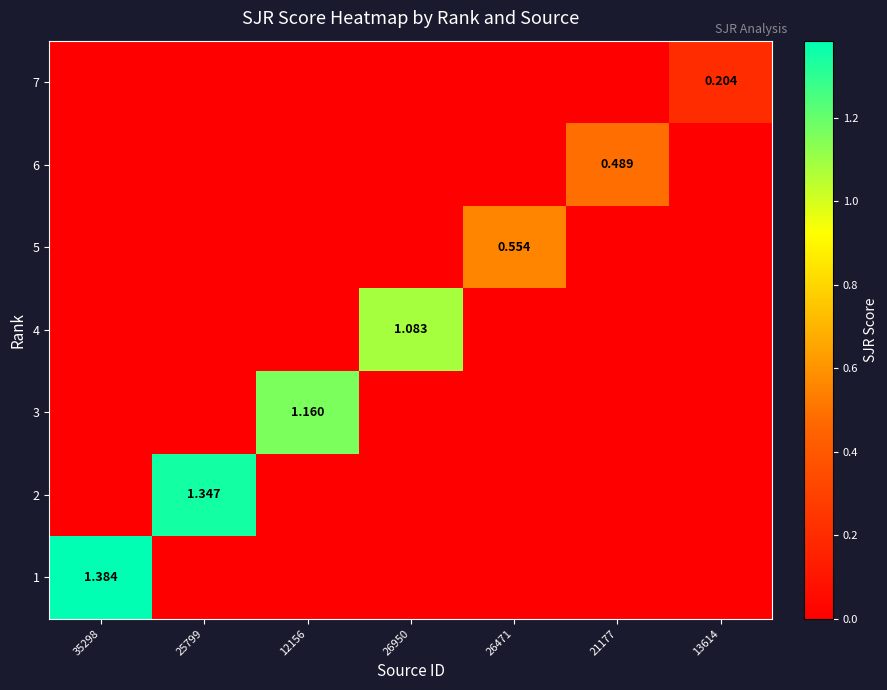

The 5 series shows 0.0 at 21177. True or false?

True